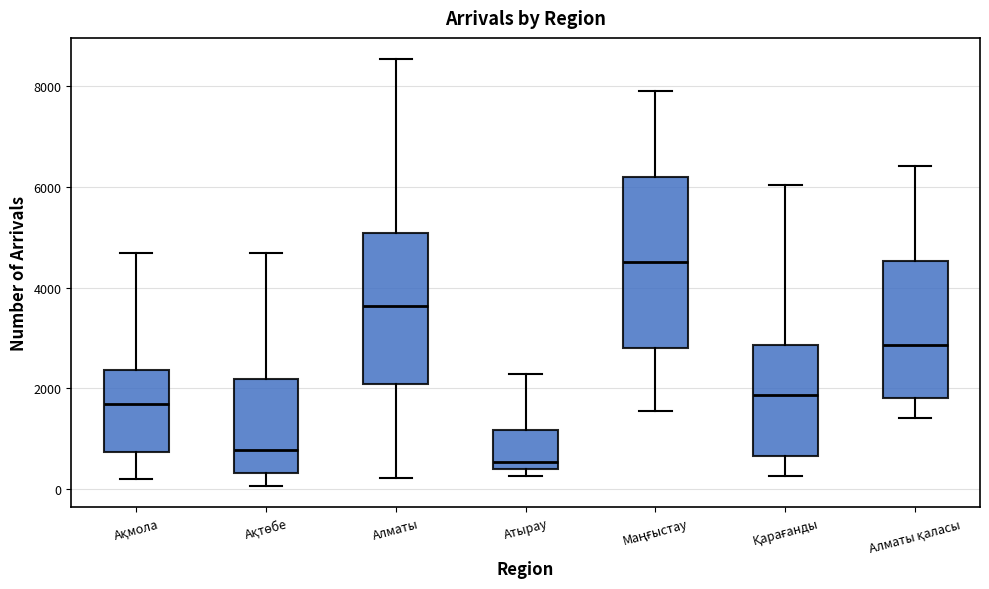

Reading left to right, read every box against the y-axis: the position of its median line, the range the box covers, and the ends of its whiskers. The values are not printed on the chart, so give them approximately, as read against the axis.

Ақмола: median 1600, box 800 to 2400, whiskers 200 to 4600
Ақтөбе: median 800, box 400 to 2200, whiskers 0 to 4600
Алматы: median 3600, box 2000 to 5000, whiskers 200 to 8600
Атырау: median 600, box 400 to 1200, whiskers 200 to 2200
Маңғыстау: median 4600, box 2800 to 6200, whiskers 1600 to 8000
Қарағанды: median 1800, box 600 to 2800, whiskers 200 to 6000
Алматы қаласы: median 2800, box 1800 to 4600, whiskers 1400 to 6400